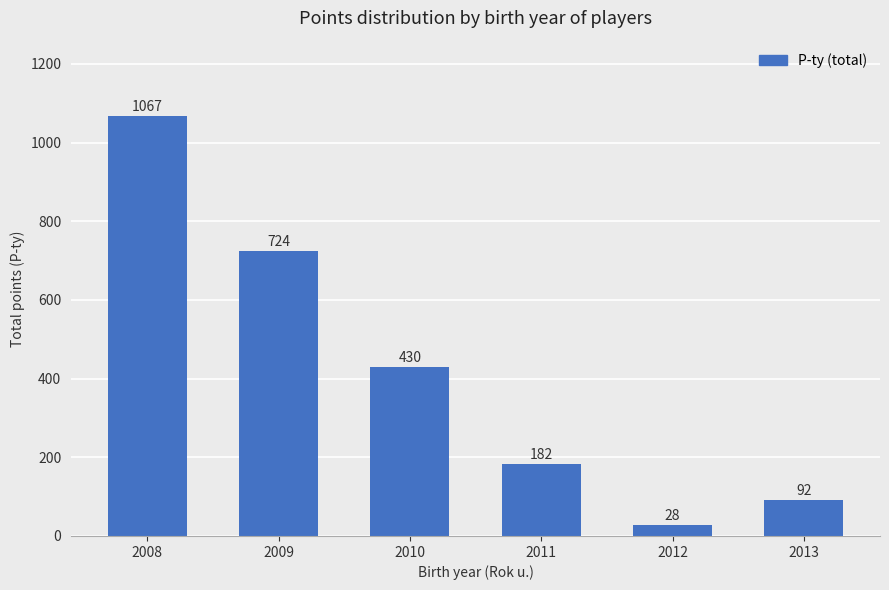

Which label corresponds to the largest value in the chart?

2008